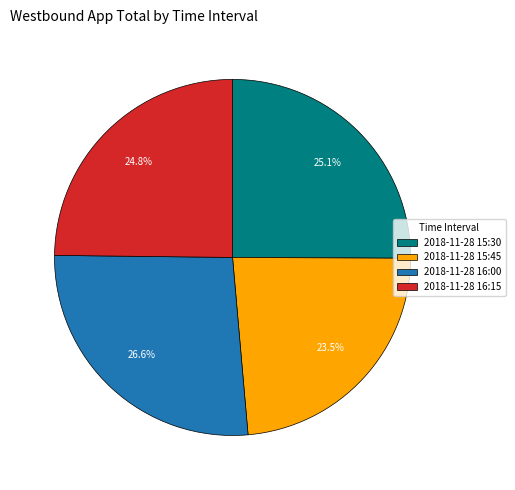

Which slice is the smallest?

2018-11-28 15:45